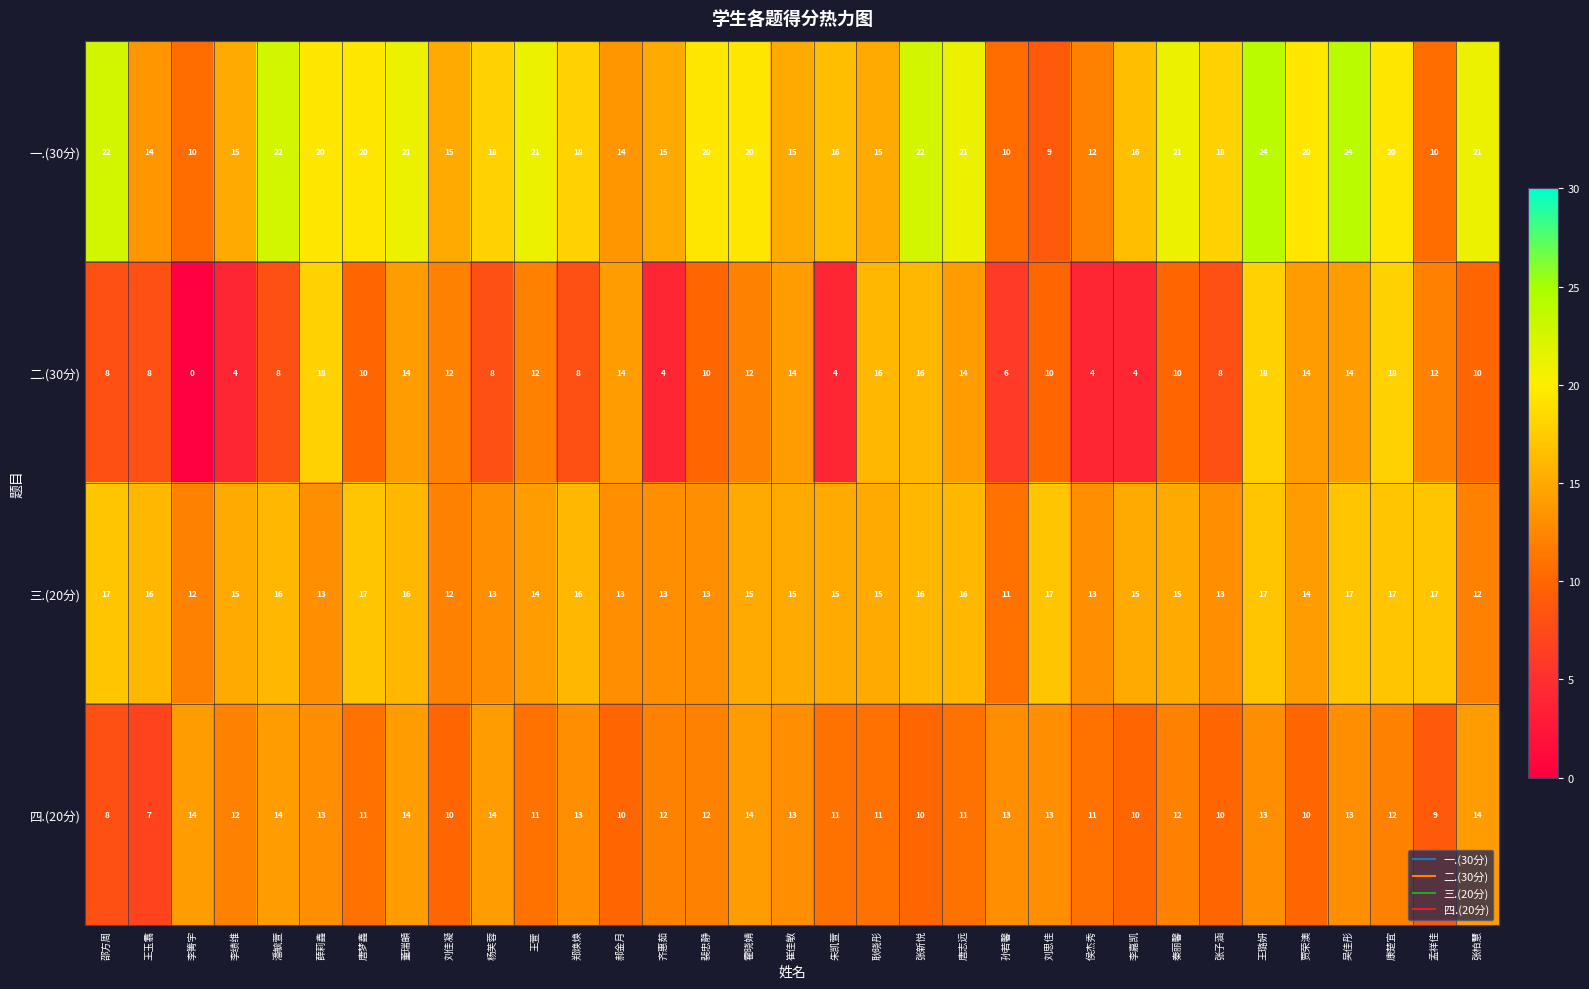

At 潘毓萱, list the series in order from largest to smallest.

一.(30分), 三.(20分), 四.(20分), 二.(30分)